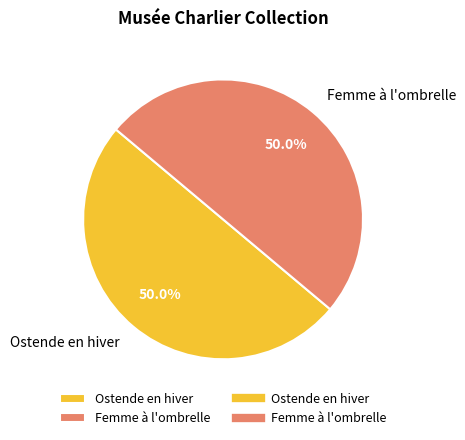

What portion of the pie excludes Ostende en hiver?

50.0%